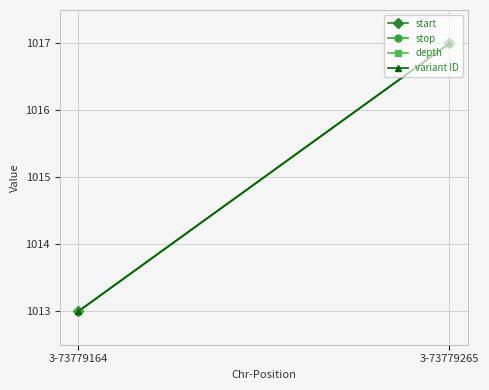

Reading right to left, what are all the values shown in this chart?

start: 1017	1013
stop: 1017	1013
depth: 1017	1013
variant ID: 1017	1013